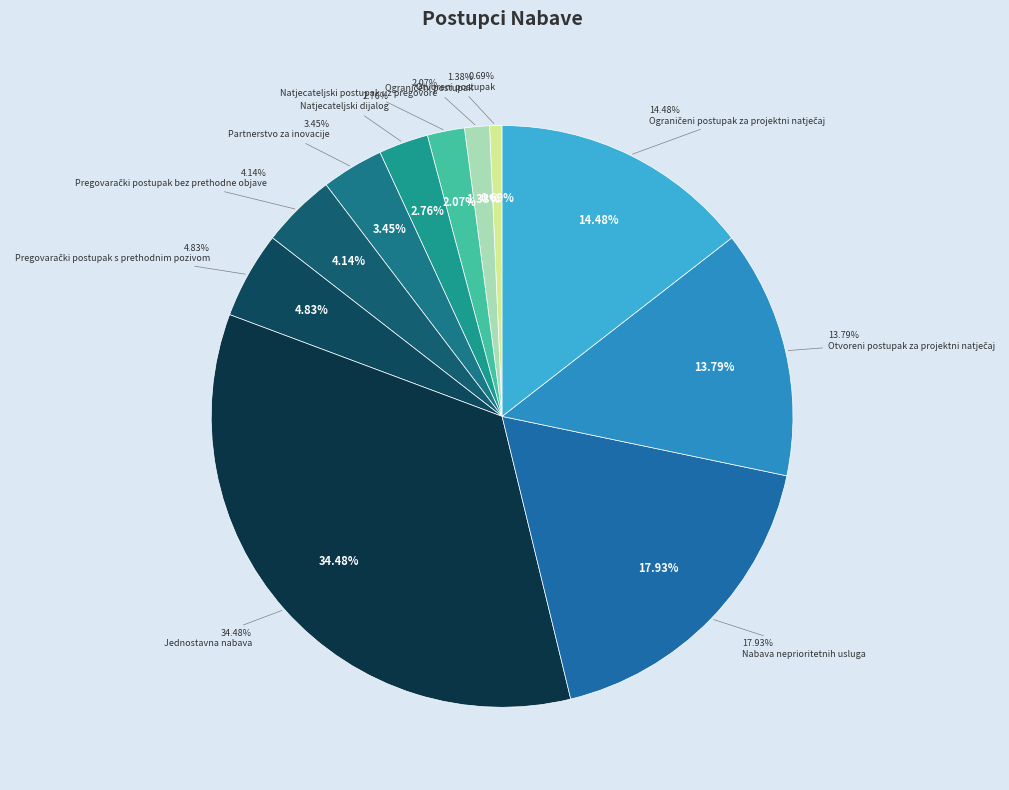

Count the number of slices in the pie.

11